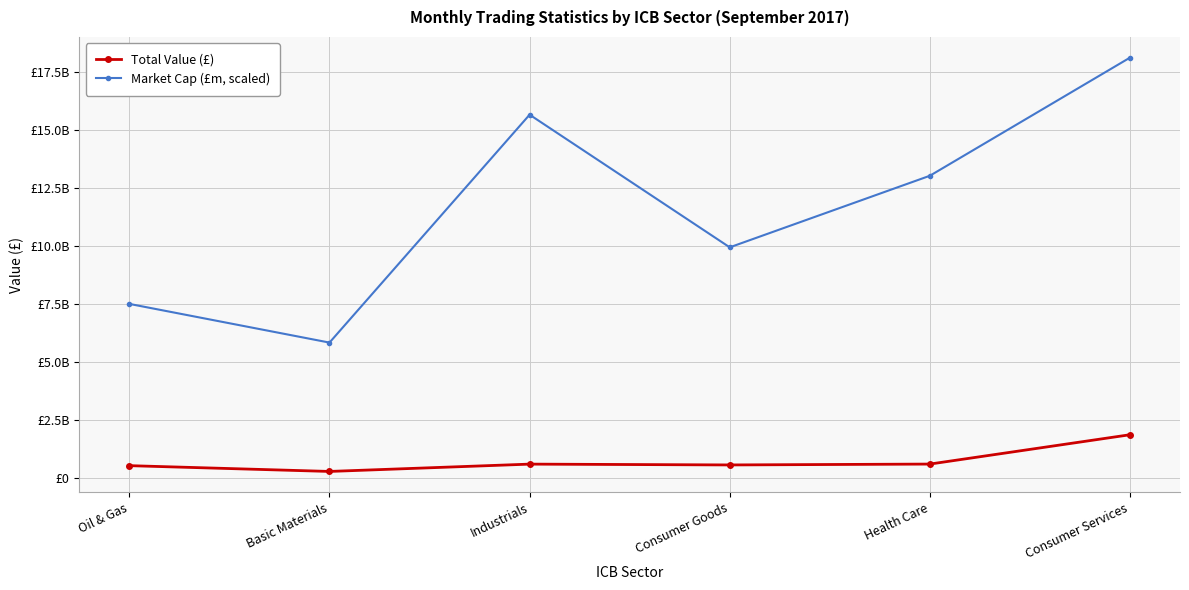

At which category does Market Cap (£m, scaled) reach its first local valley?

Basic Materials